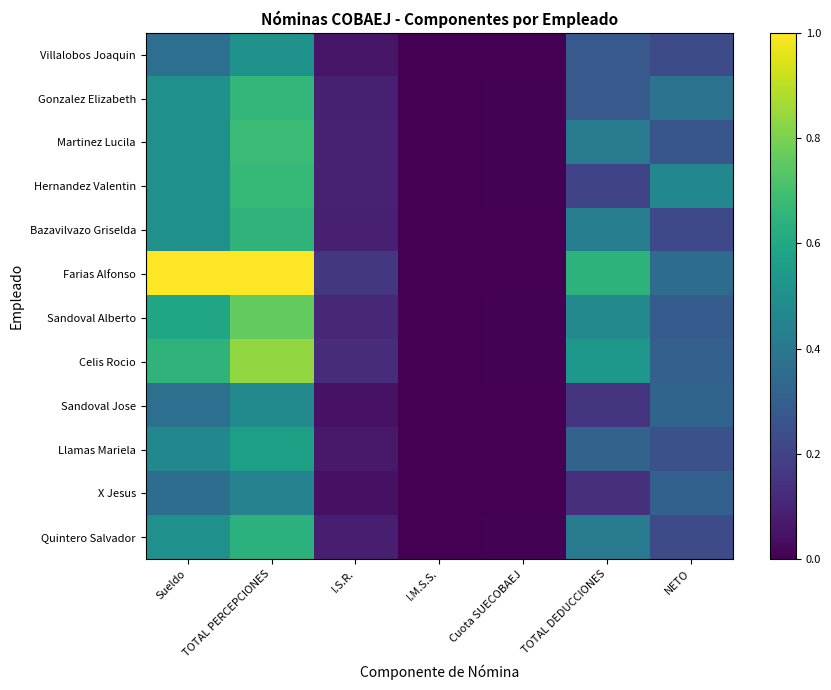

How many categories are shown in the chart?

7